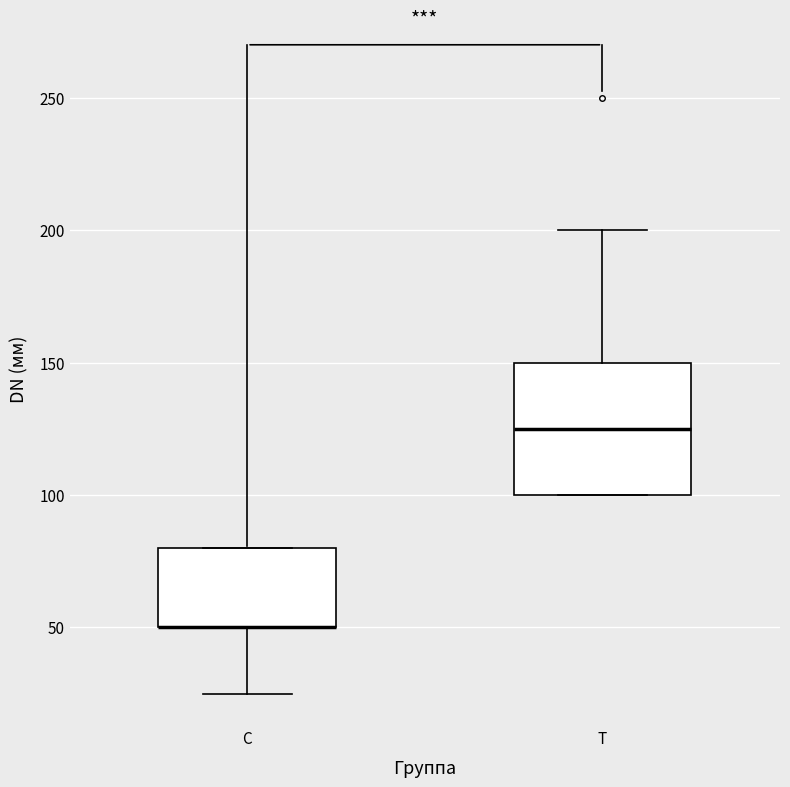

Reading left to right, transcribe this box plot: for each box, give where its median line is, the range the box spans, and where its two whiskers end, as read against the y-axis. The values are not printed on the chart, so give them approximately, as read against the axis.

C: median 50 (drawn on the box's lower edge), box 50 to 80, whiskers 25 to 80
T: median 125, box 100 to 150, whiskers 100 to 200